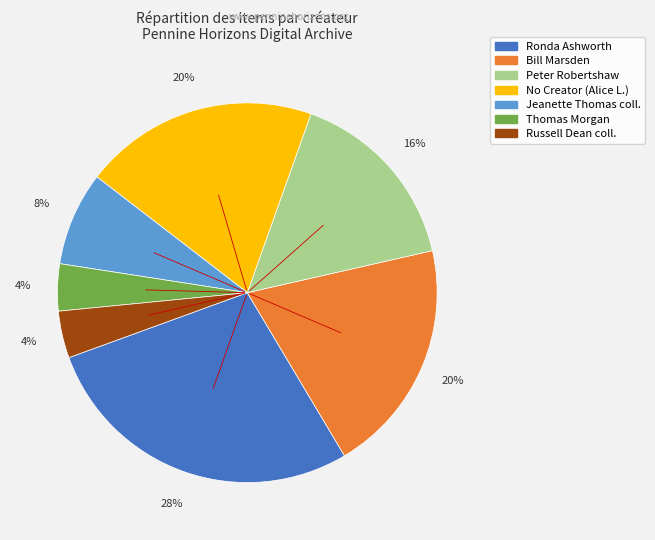

Is there a majority slice in this chart?

No